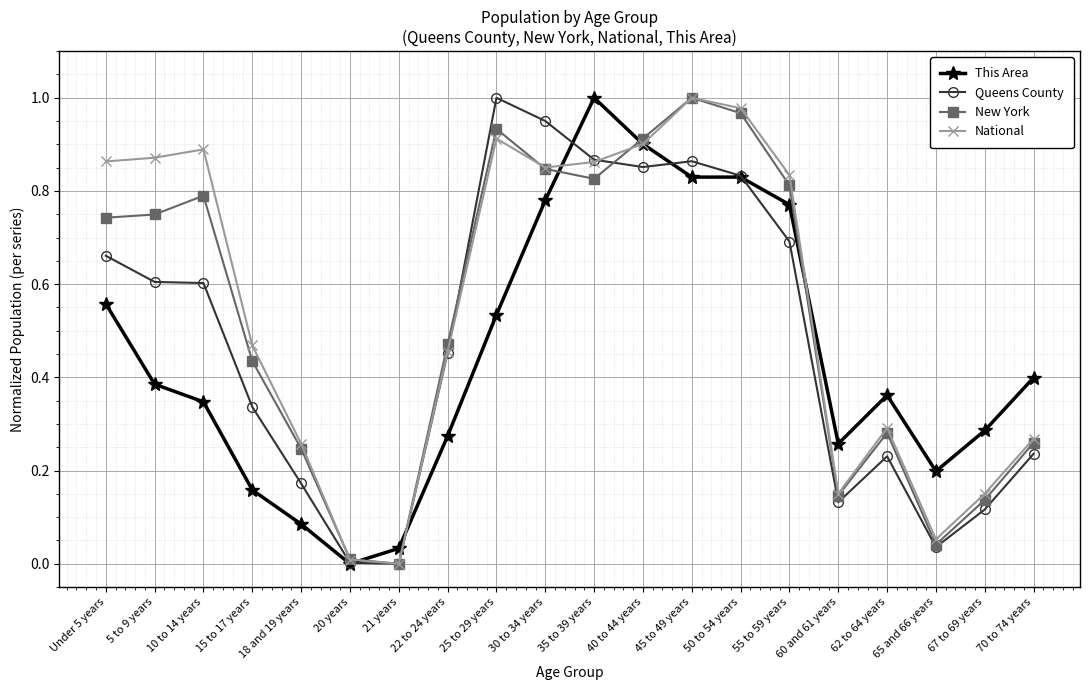

Between 55 to 59 years and 60 and 61 years, which series saw the biggest shift?

National